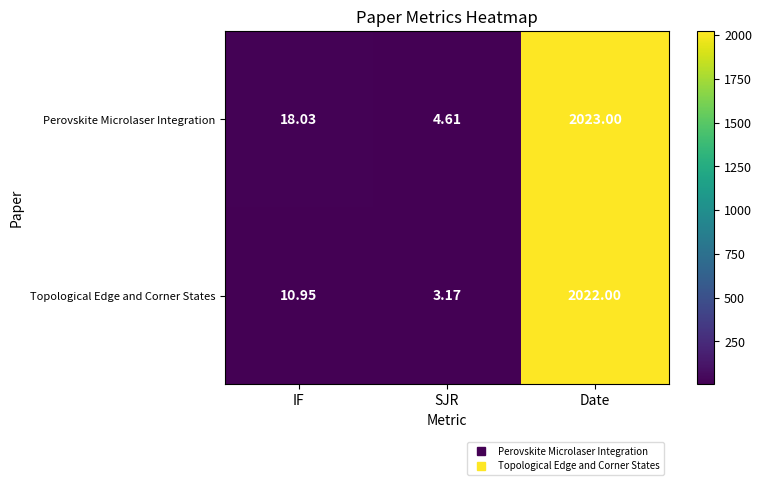

What is the spread (max minus min) of values at SJR?

1.4